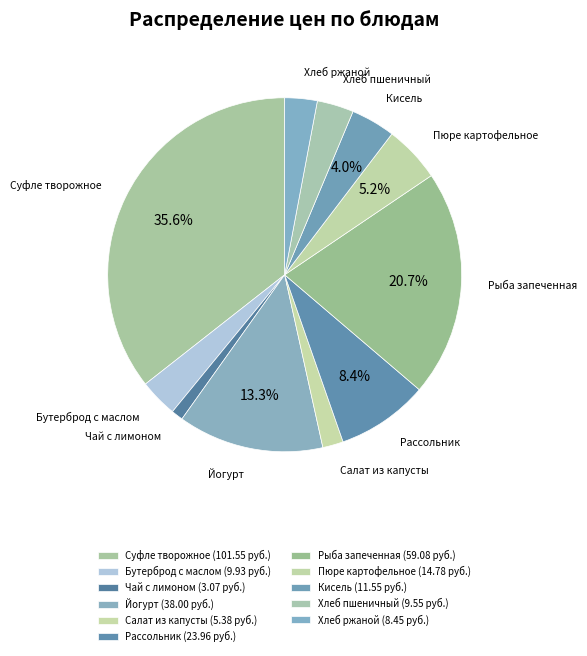

How many segments does this pie chart have?

11